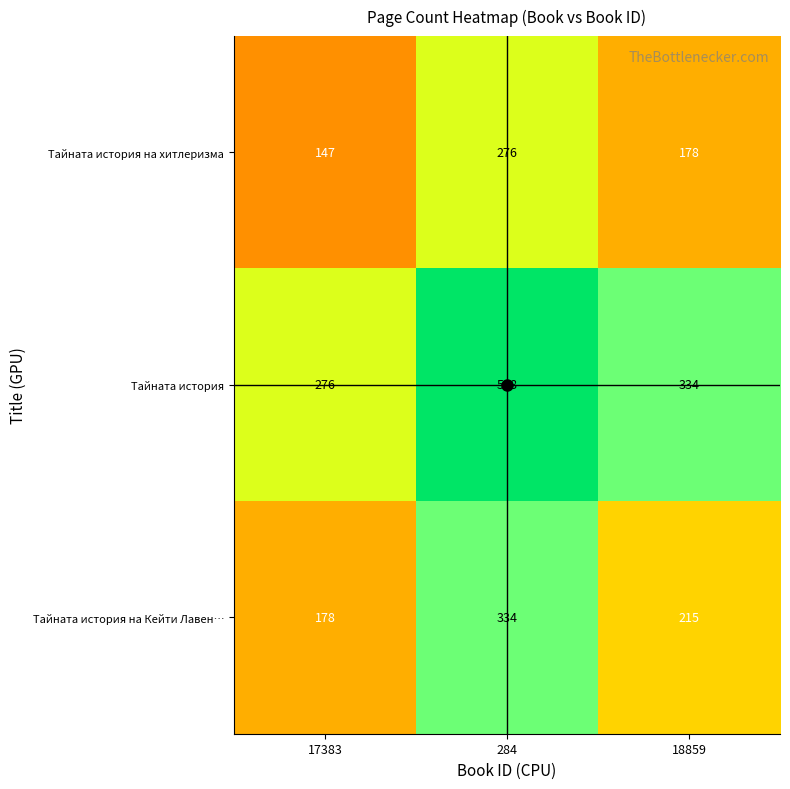

How many series are shown in this chart?

3